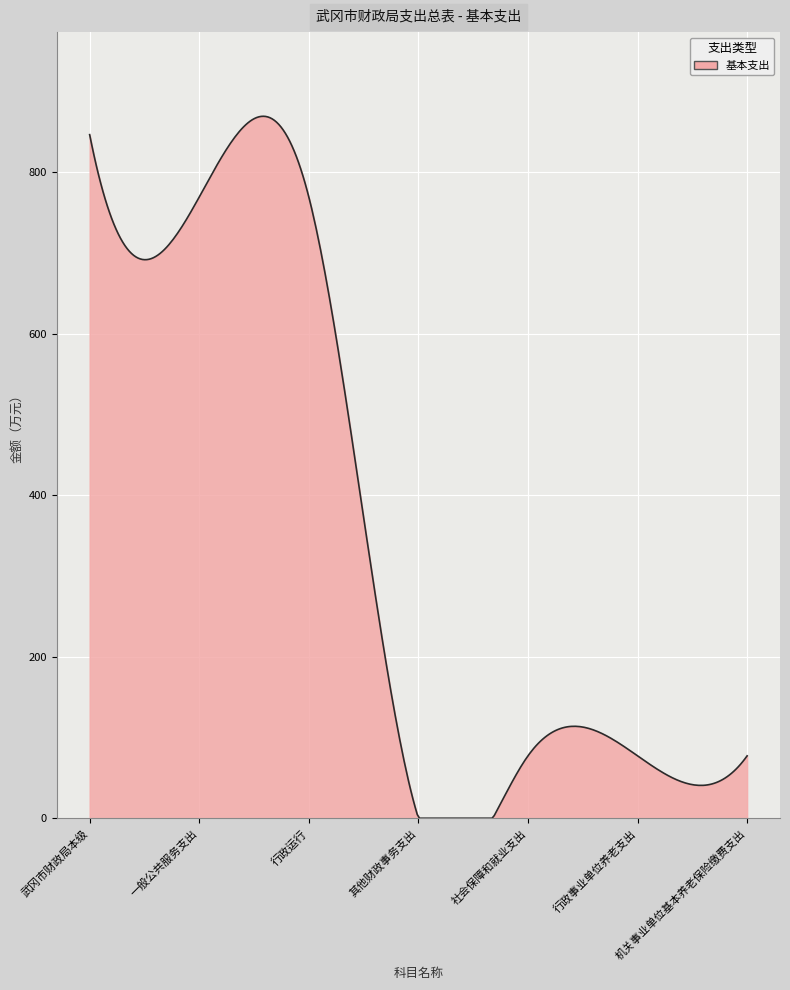

What is the greatest value displayed?

869.3